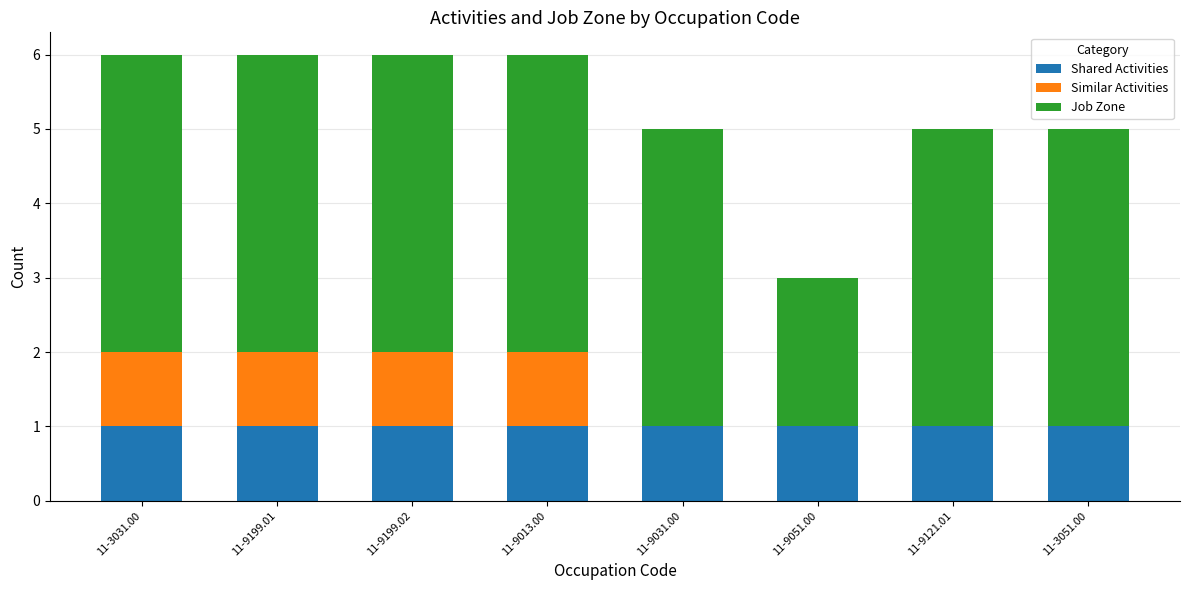

What is the sum of all Shared Activities values?

8